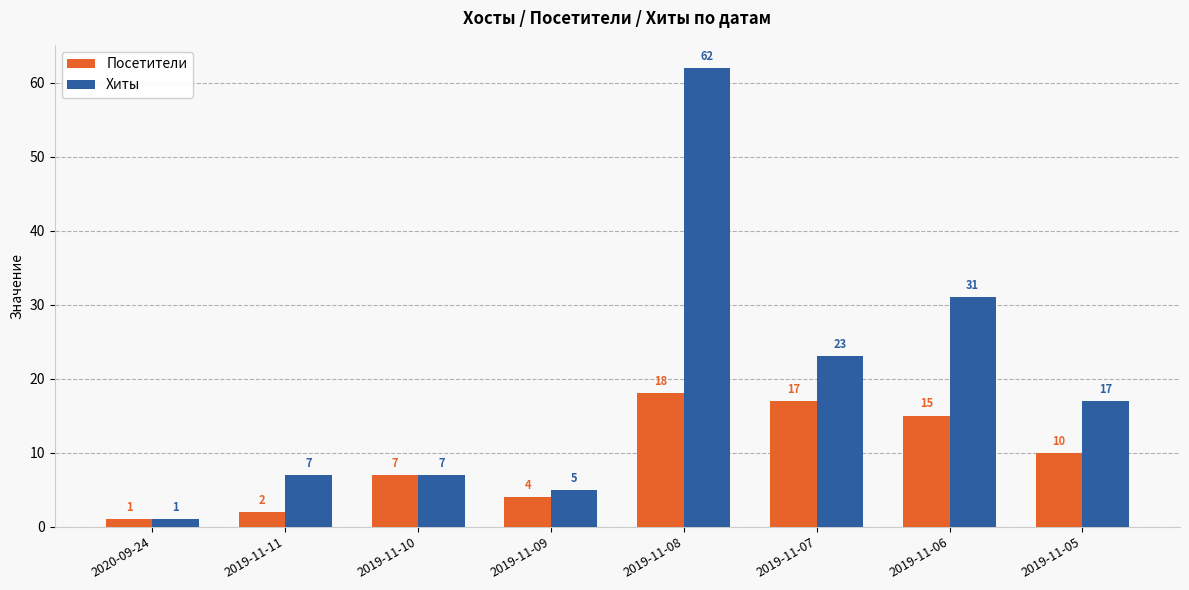

At which category does the chart reach its minimum across all series?

2020-09-24